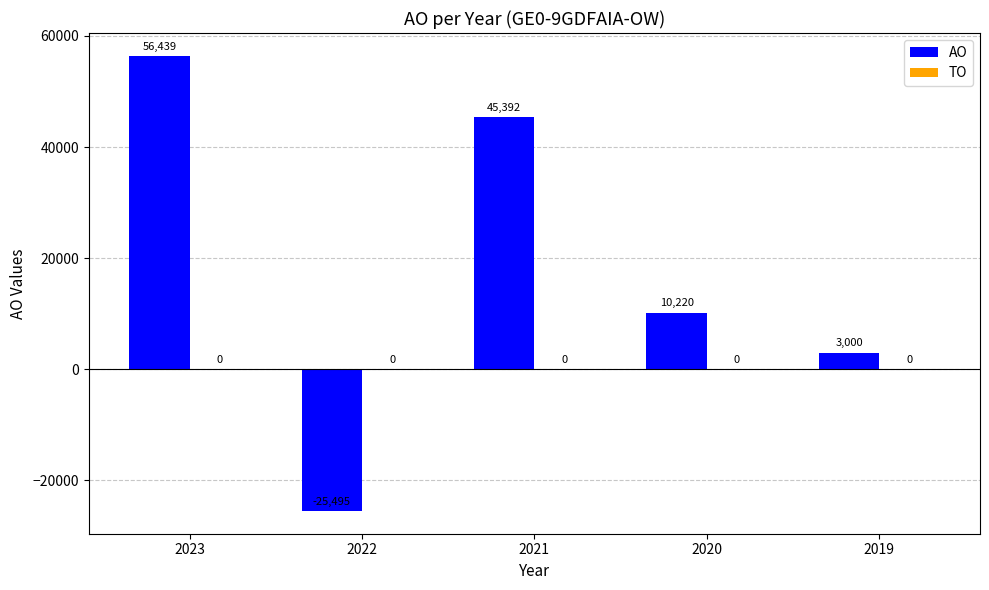

Reading left to right, transcribe all the data shown in this chart.

56439	-25495	45392	10220	3000